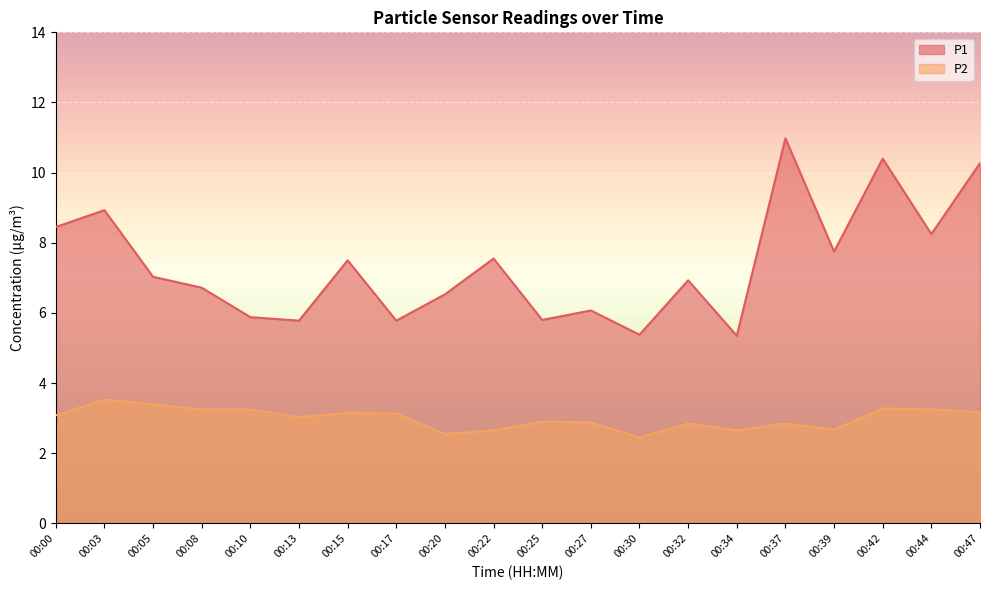

What value does the P2 series have at 00:30?

2.5